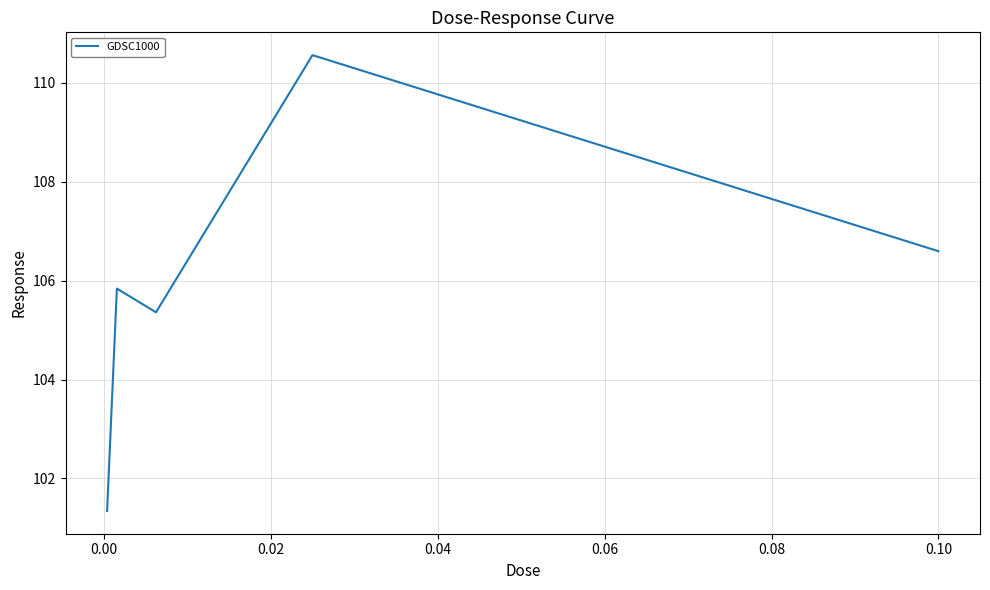

What is the difference between the maximum and minimum values?

9.2